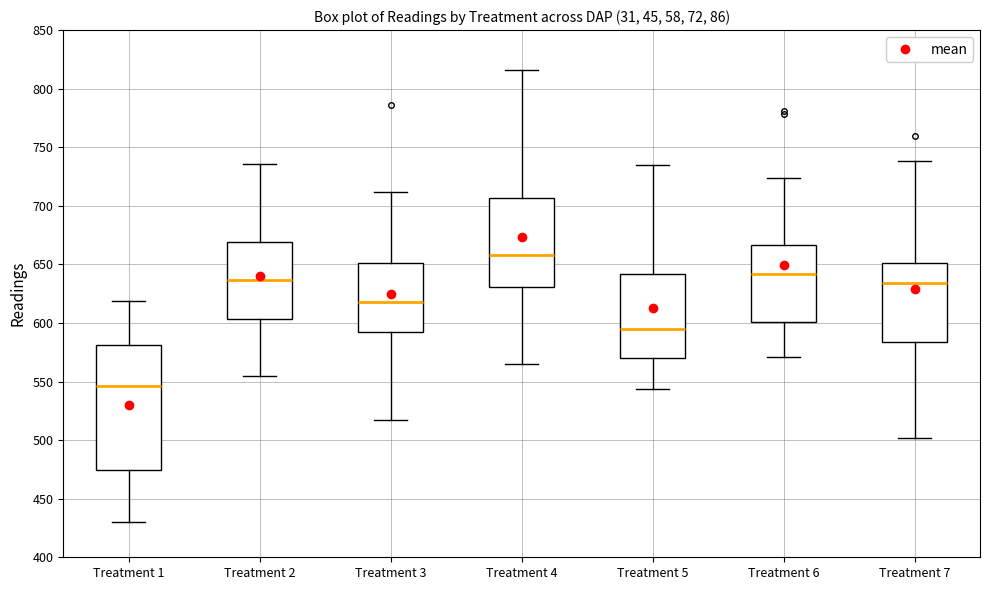

Reading left to right, transcribe this box plot: for each box, give where its median line is, the range the box spans, and where its two whiskers end, as read against the y-axis. The values are not printed on the chart, so give them approximately, as read against the axis.

Treatment 1: median 545, box 475 to 580, whiskers 430 to 620
Treatment 2: median 635, box 605 to 670, whiskers 555 to 735
Treatment 3: median 620, box 590 to 650, whiskers 515 to 710
Treatment 4: median 660, box 630 to 705, whiskers 565 to 815
Treatment 5: median 595, box 570 to 640, whiskers 545 to 735
Treatment 6: median 640, box 600 to 665, whiskers 570 to 725
Treatment 7: median 635, box 585 to 650, whiskers 500 to 740